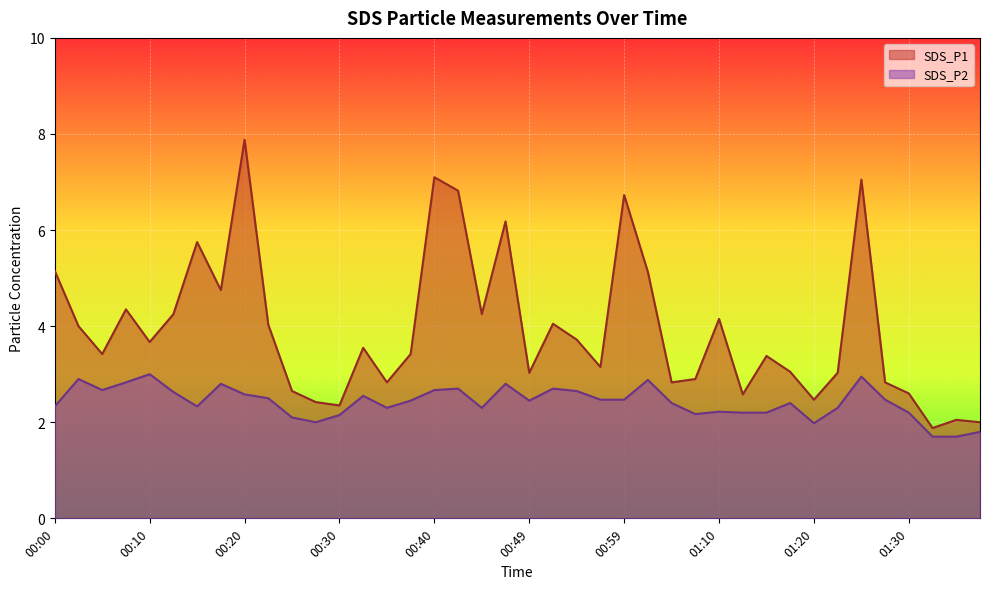

True or false: SDS_P2 and SDS_P1 intersect in this chart.

False